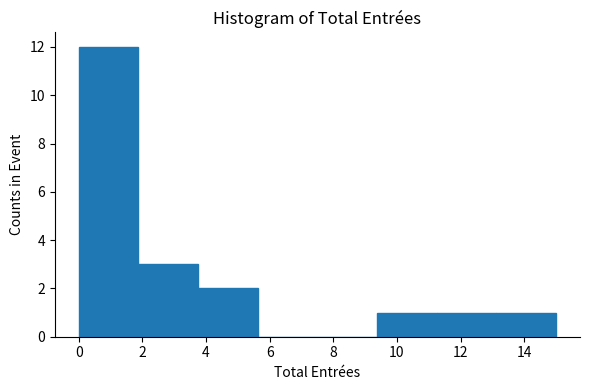

Reading left to right, transcribe this chart: for each bar, give the range it covers on the x-axis and its height. Neither the bar edges nor the heights are printed on the chart, so give them approximately, as read against the axes.

0.0 to 1.8: 12
1.8 to 3.8: 3
3.8 to 5.6: 2
5.6 to 7.6: 0
7.6 to 9.4: 0
9.4 to 11.2: 1
11.2 to 13.2: 1
13.2 to 15.0: 1